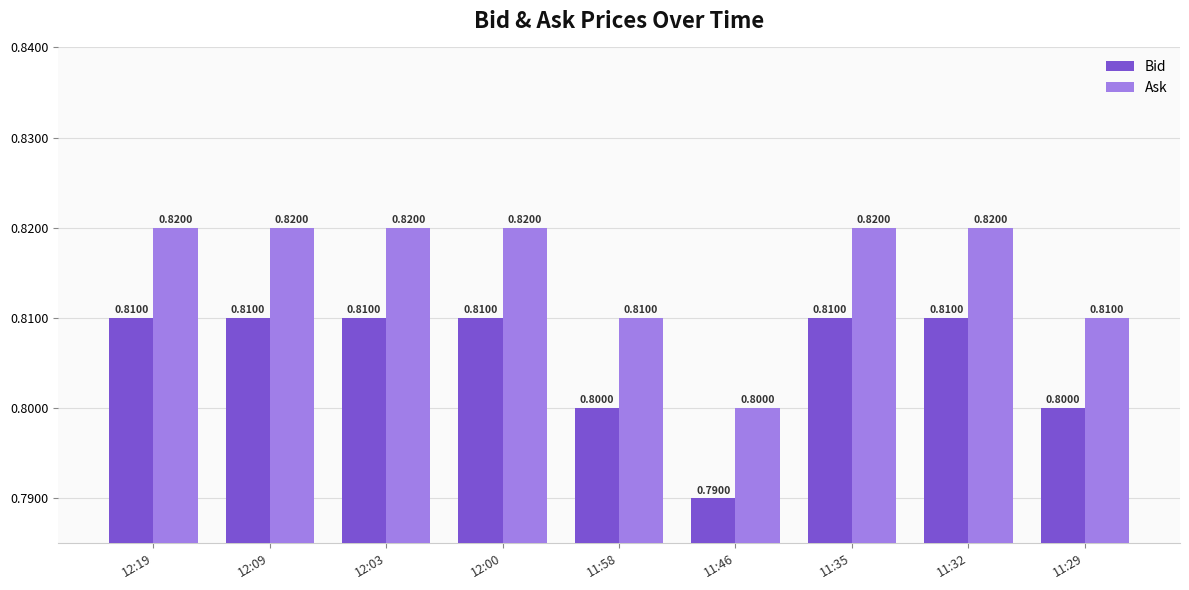

At which label is Ask closest to 0?

11:46